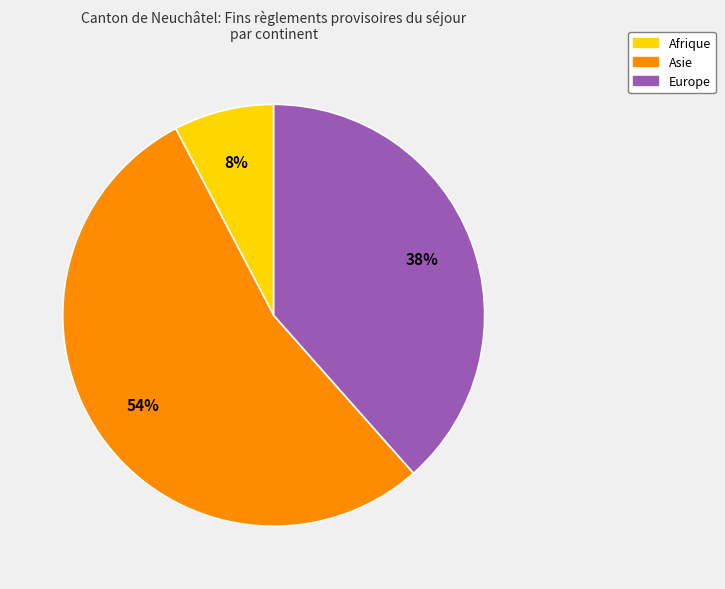

What percentage is the Asie slice, to the nearest percent?

54%